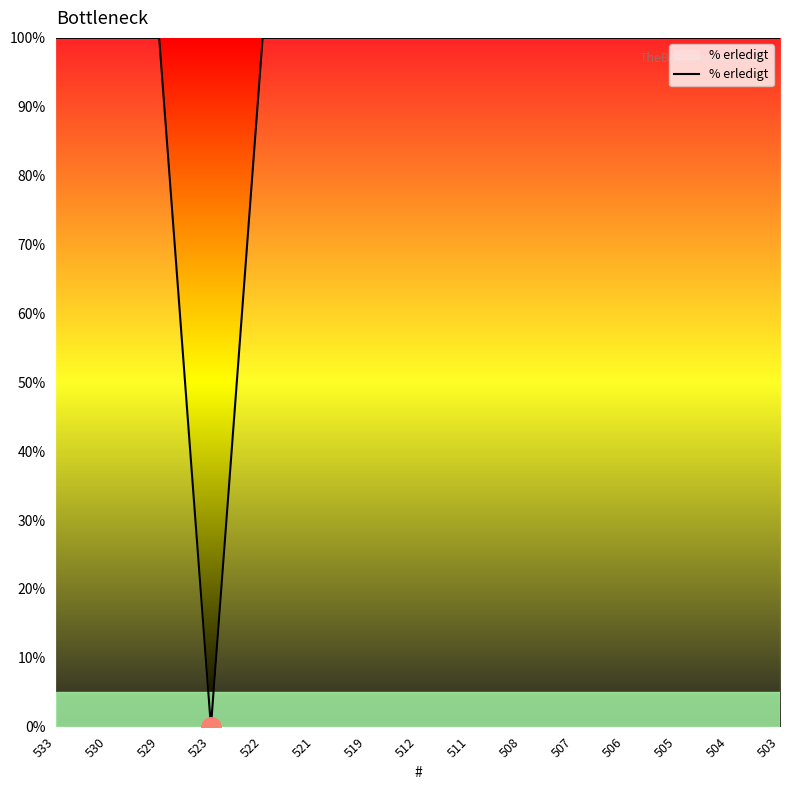

What is the difference between the maximum and minimum values?

100